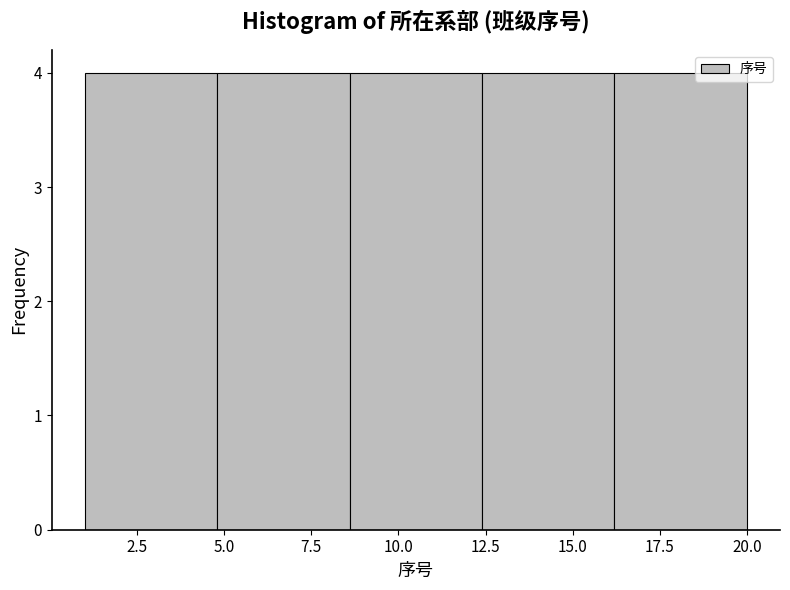

What is the height of the bar covering 16.2 to 20.0 on the x-axis? Neither the bar edges nor the heights are printed on the chart, so give them approximately, as read against the axes.

4